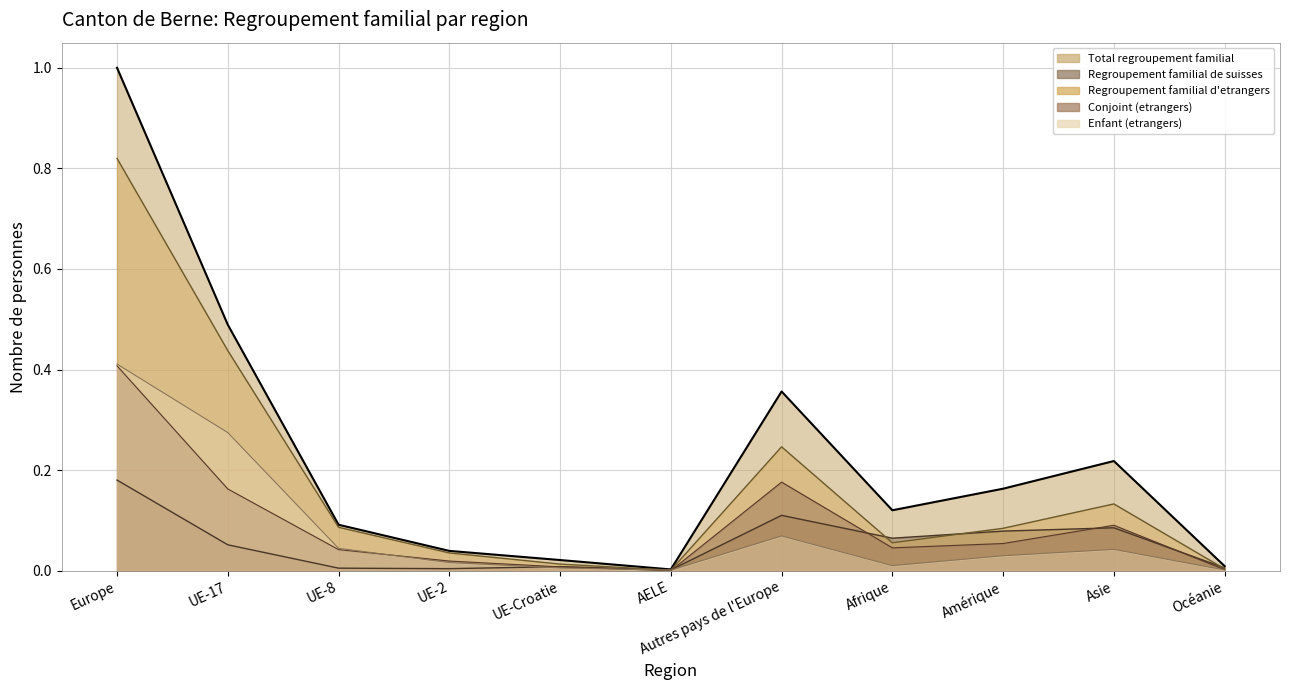

What is the difference between the maximum and minimum values in the Enfant (etrangers) series?

0.4